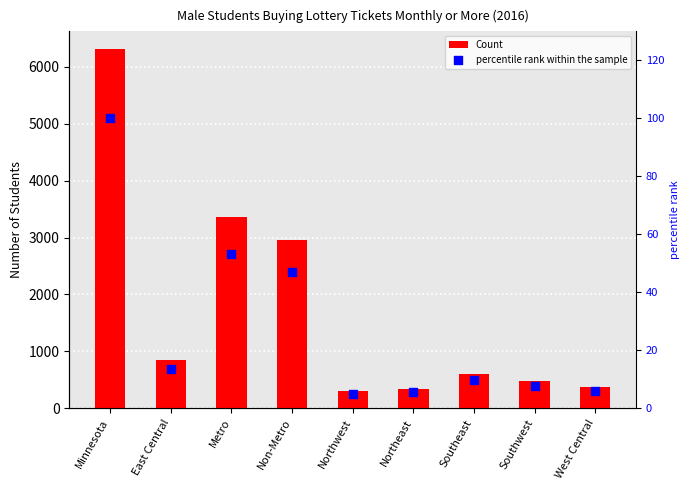

Which series contains the lowest Y value?

percentile rank within the sample